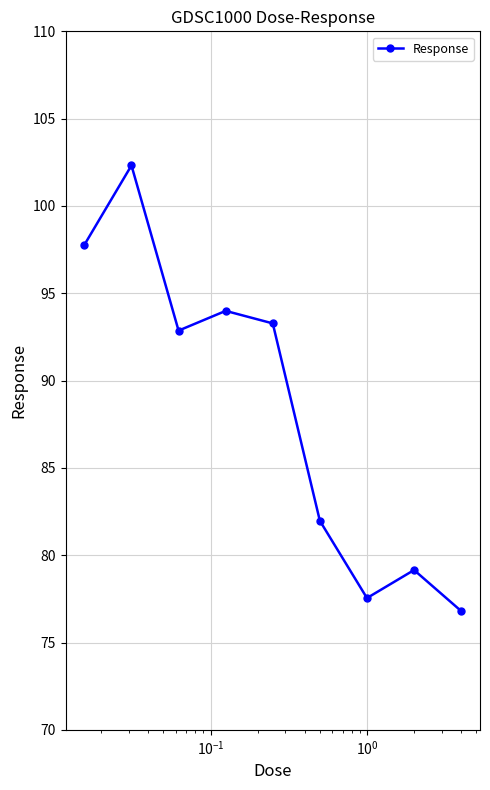

Reading right to left, transcribe all the data shown in this chart.

76.8	79.2	77.5	82.0	93.3	94.0	92.9	102.3	97.8